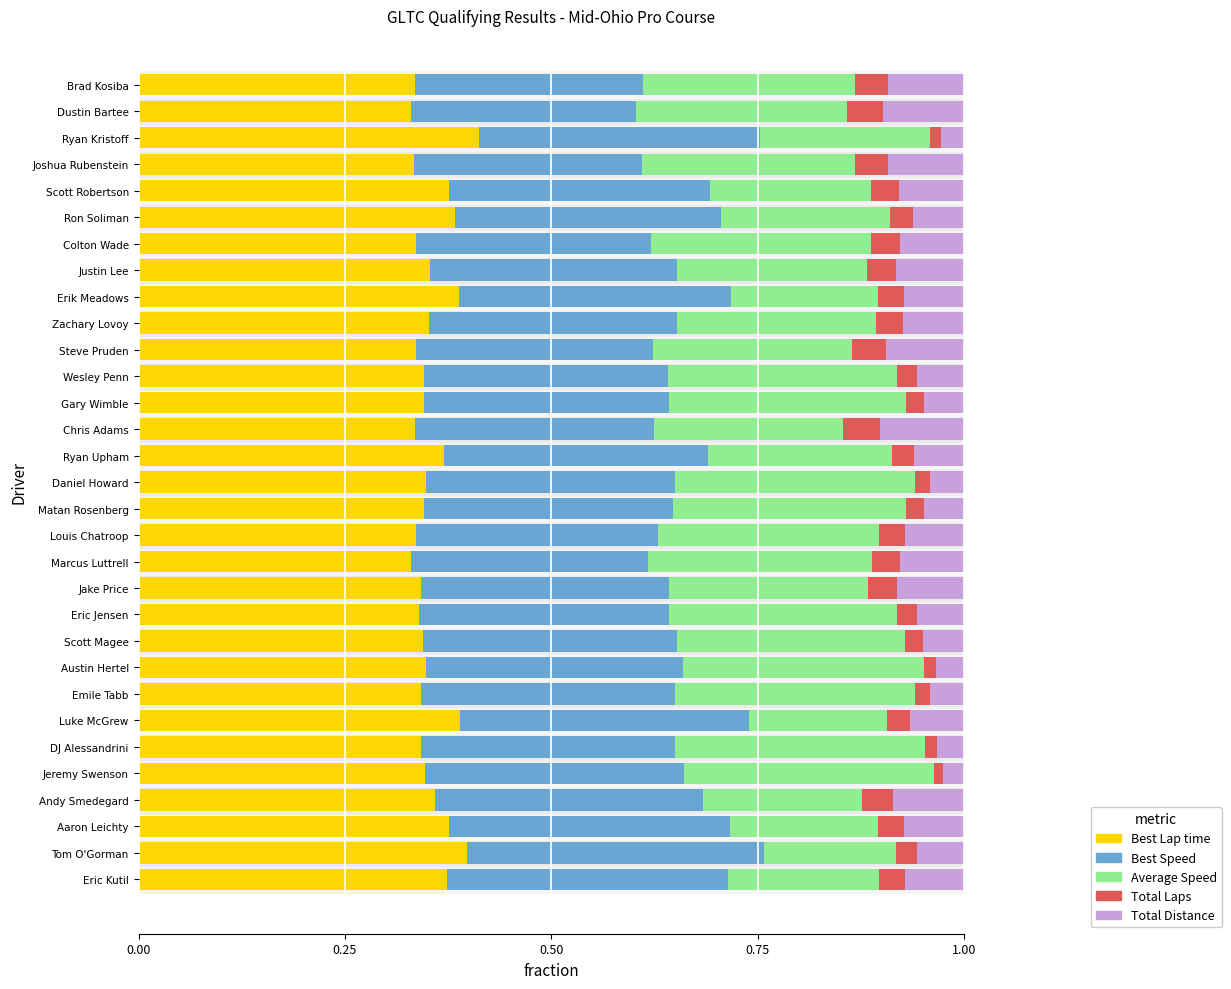

The value of Best Lap time at Wesley Penn is 0.3. True or false?

True